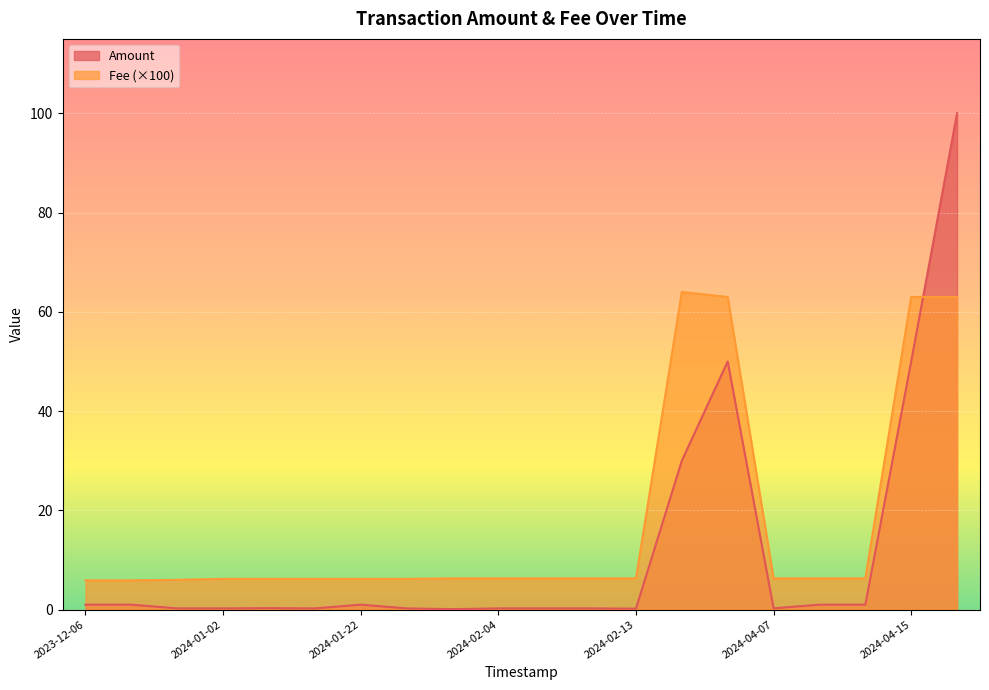

After their last crossing, which series has the higher values: Amount or Fee (×100)?

Amount